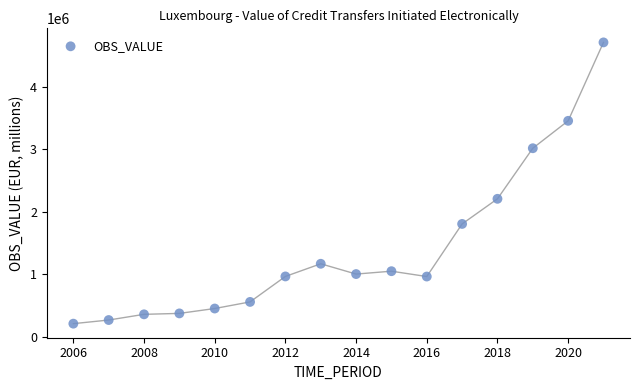

What is the range of X values (max minus min)?

15.0